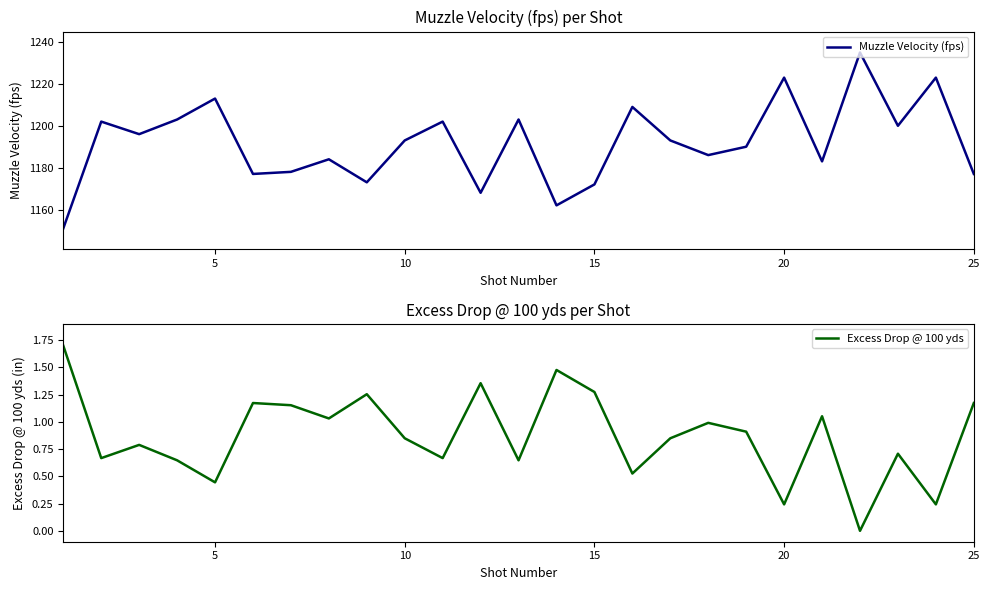

What is the maximum value for Muzzle Velocity (fps)?

1235